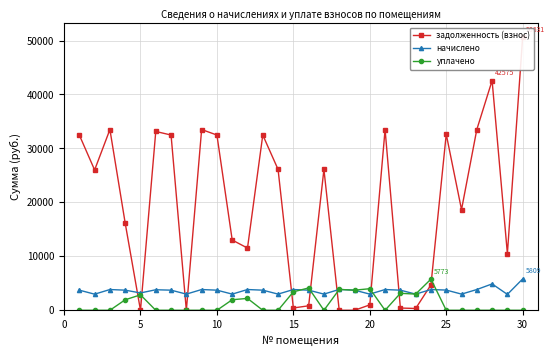

True or false: уплачено has more than 0 interior local peaks.

True